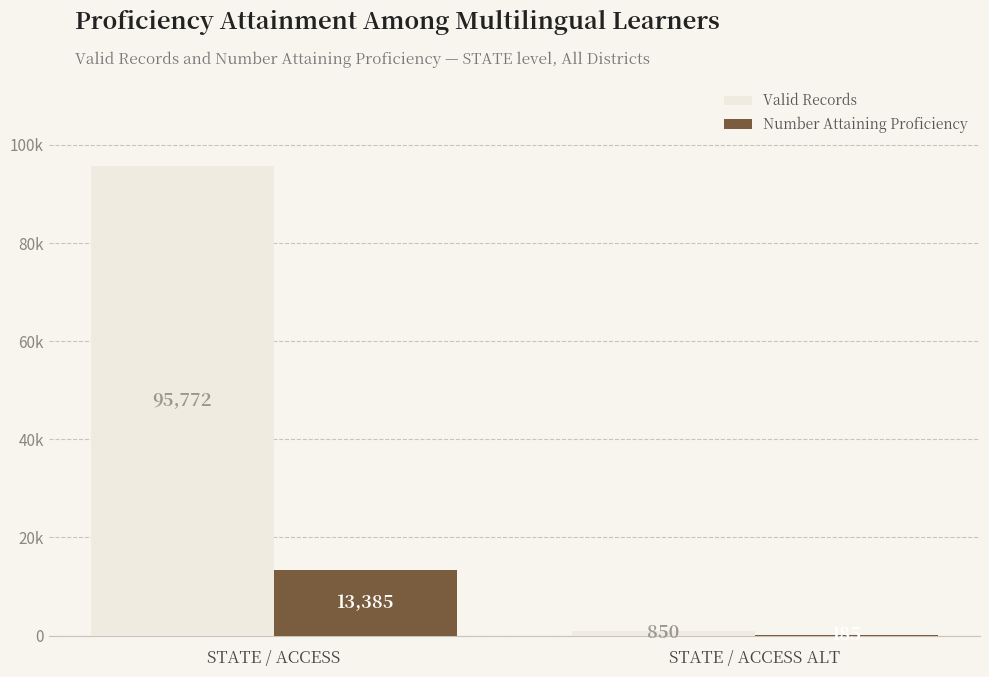

What is the sum of all Valid Records values?

96622